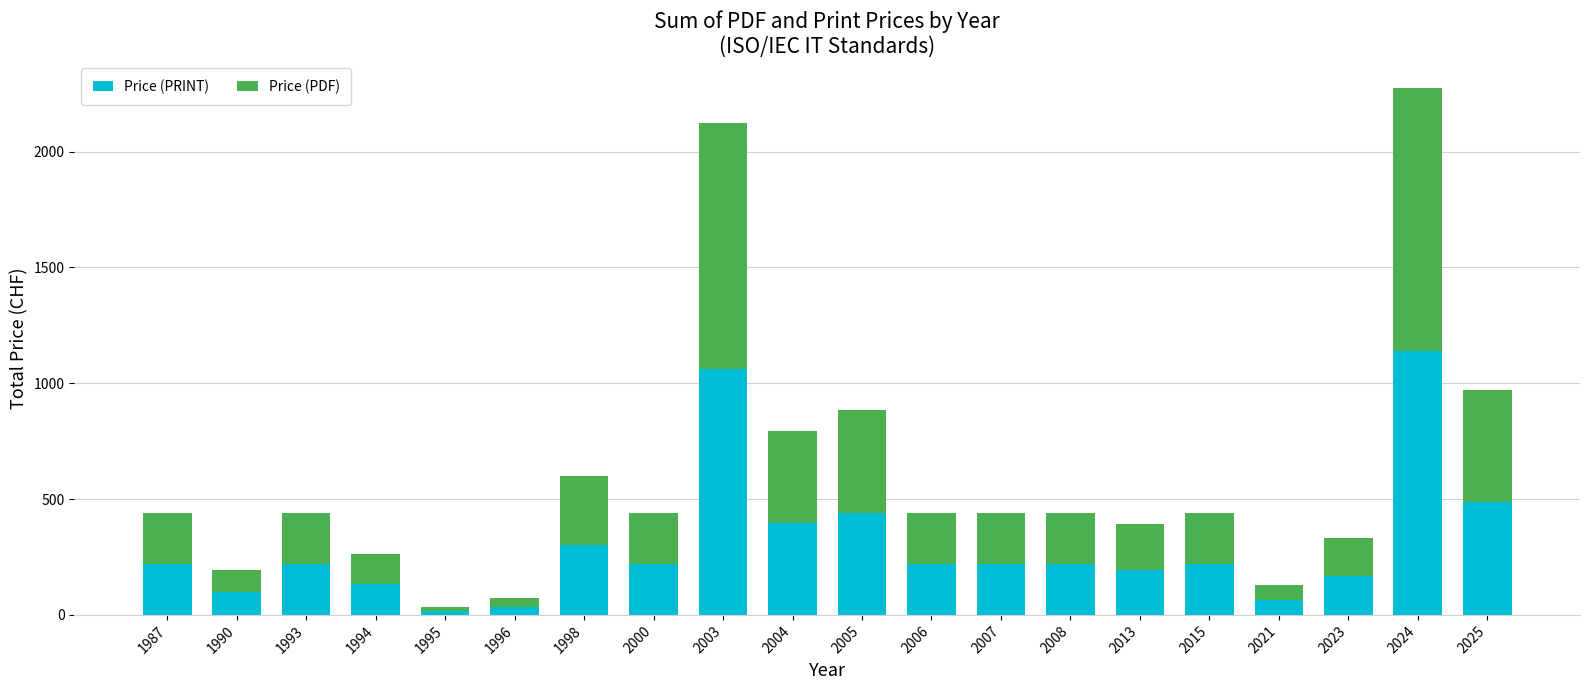

At which category is the sum across all series the highest?

2024